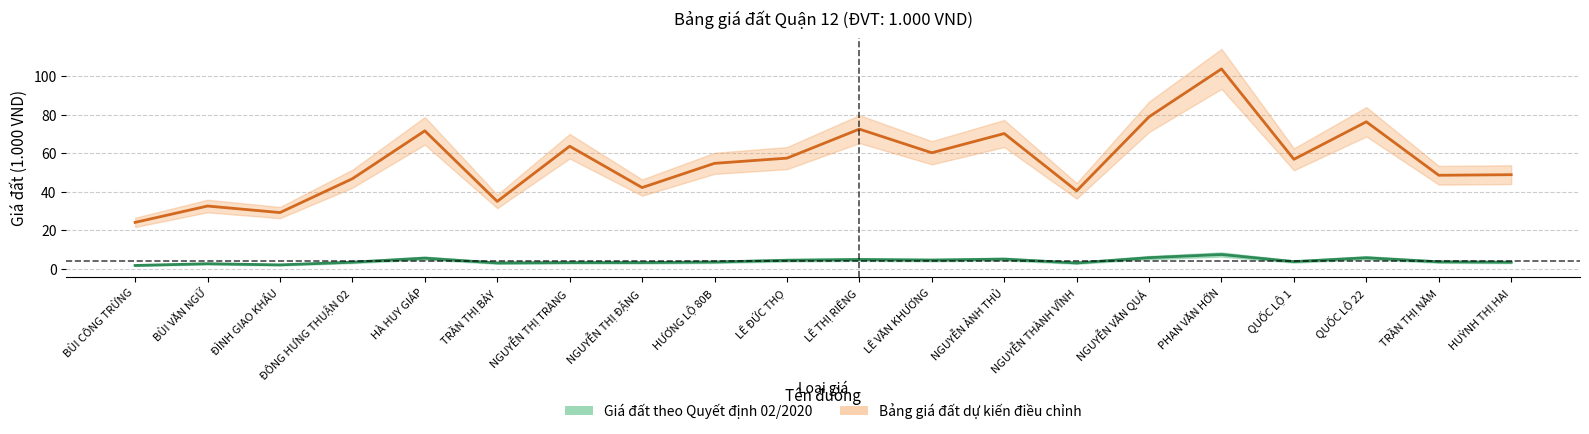

Rank the series by their maximum value, from highest to lowest.

Bảng giá đất dự kiến điều chỉnh, Giá đất theo Quyết định 02/2020